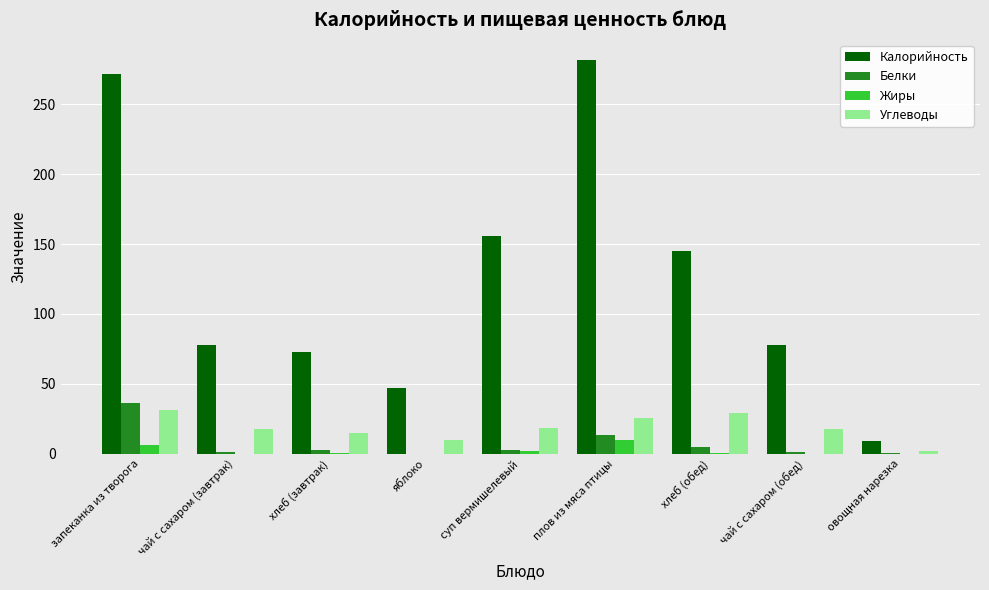

Which category has the highest value across all series?

плов из мяса птицы